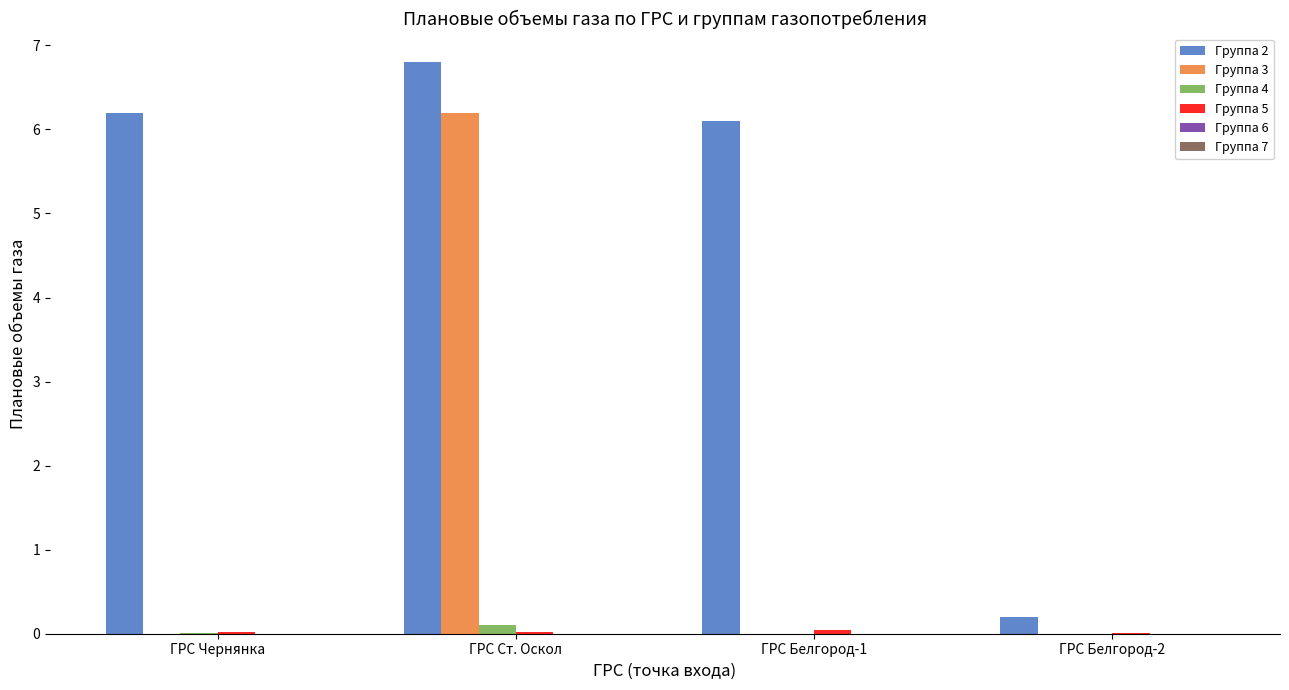

At which category does the chart reach its peak across all series?

ГРС Ст. Оскол